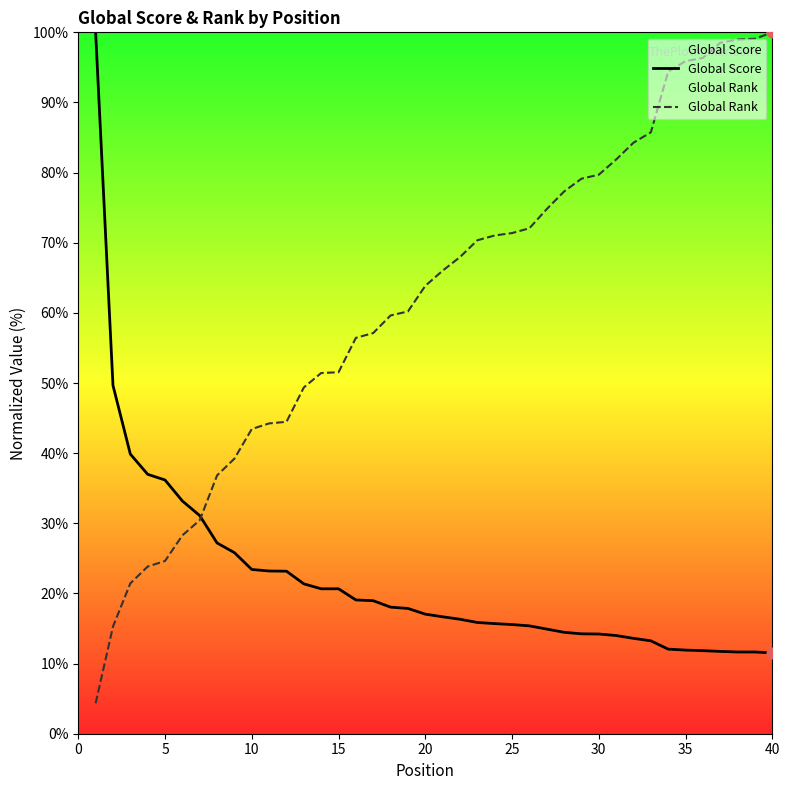

What are all the series names shown in the legend?

Global Score, Global Rank